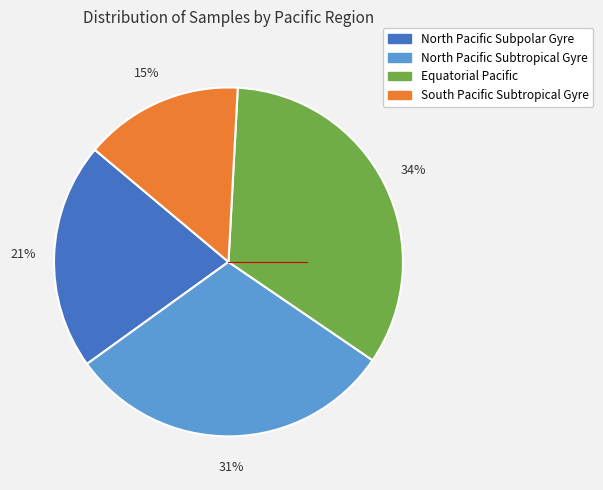

Which category has the biggest portion of the pie?

Equatorial Pacific